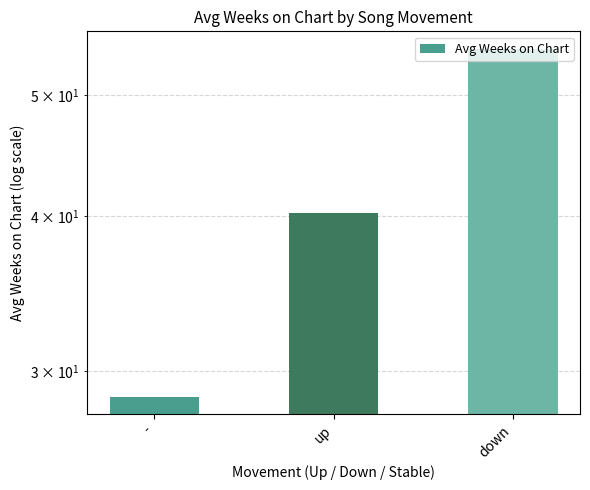

What is the ratio of the value at down to the value at up?

1.4